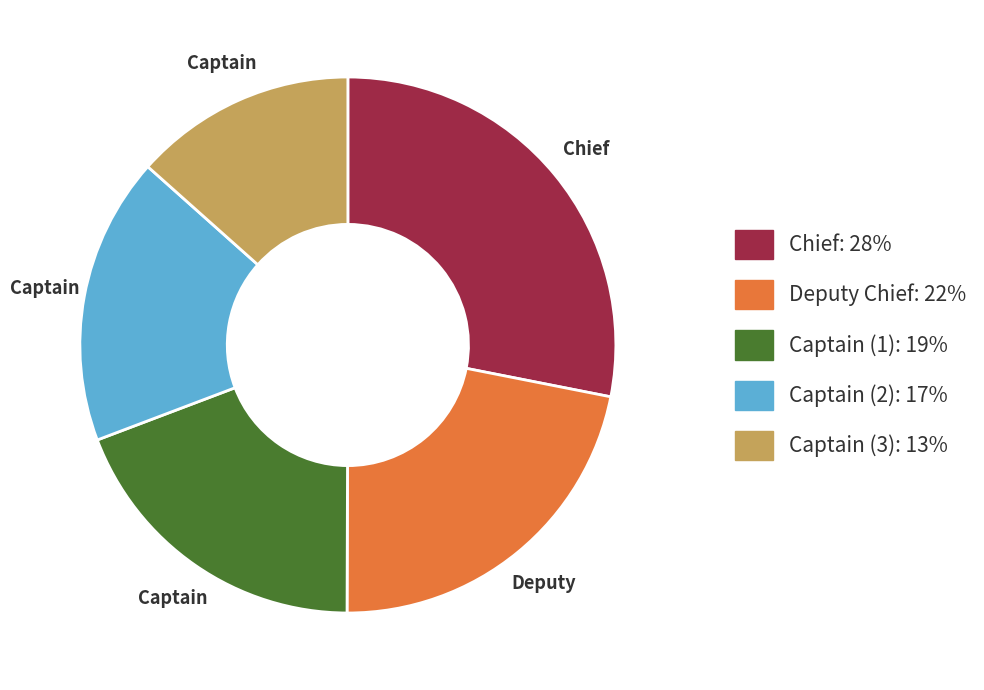

Is there a majority slice in this chart?

No